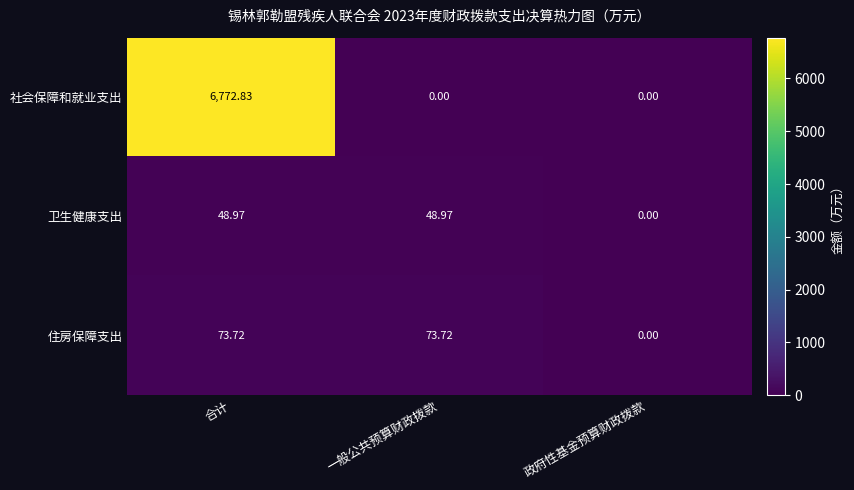

Between 一般公共预算财政拨款 and 政府性基金预算财政拨款, which series saw the biggest shift?

住房保障支出